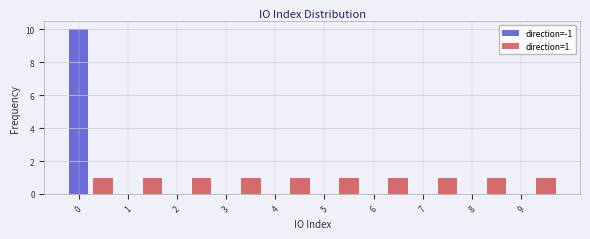

The direction=-1 series shows 0 at 8. True or false?

True